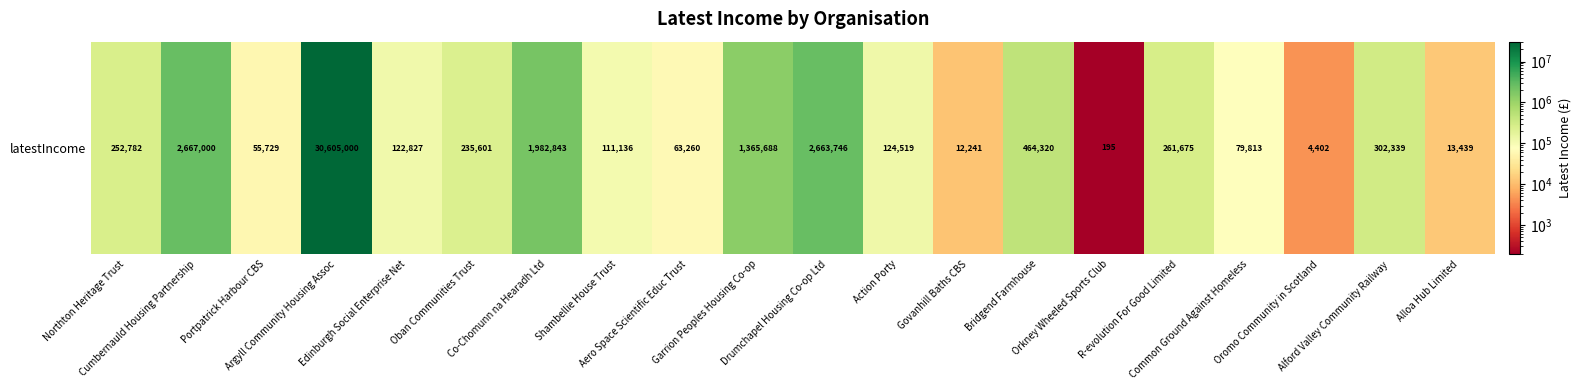

Approximately how many times larger is the value at Oban Communities Trust compared to Co-Chomunn na Hearadh Ltd?

0.1